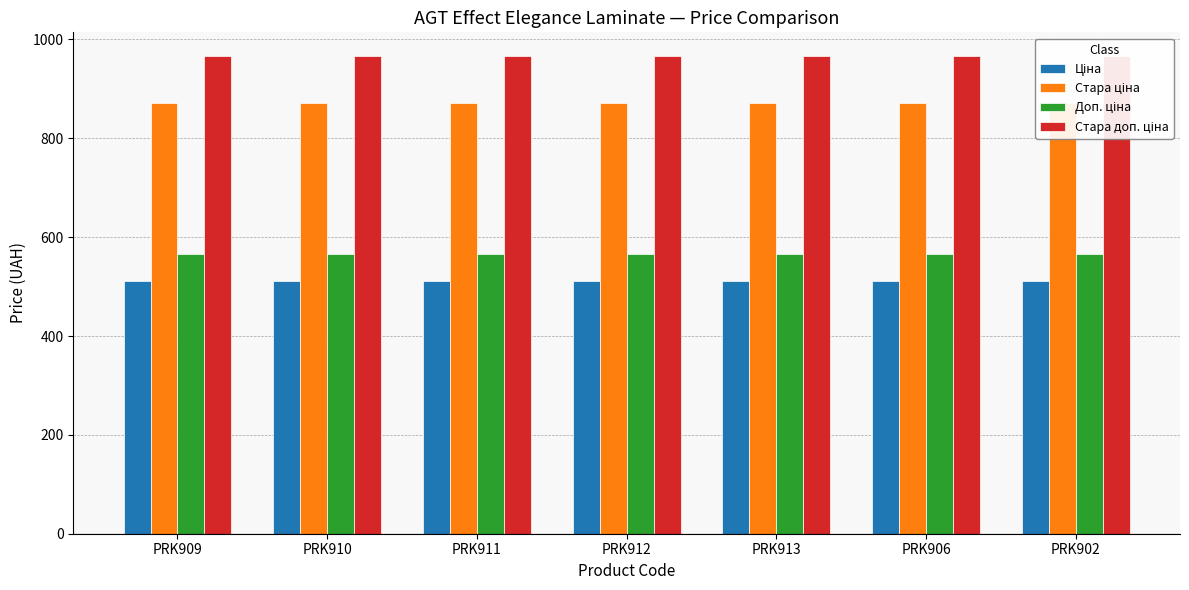

At how many categories does at least one series exceed 890?

7